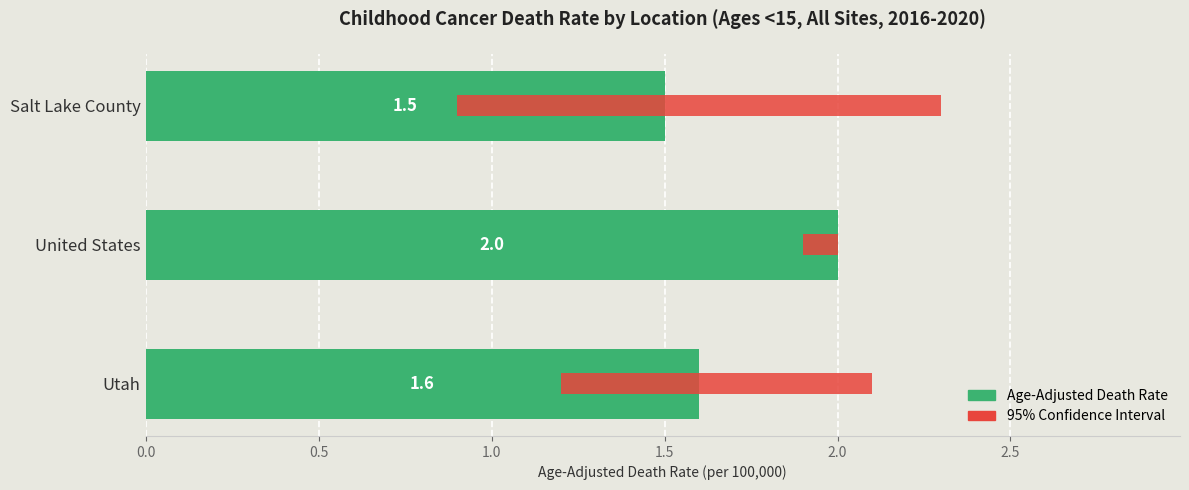

The value of 95% Confidence Interval at Utah is 0.3. True or false?

False